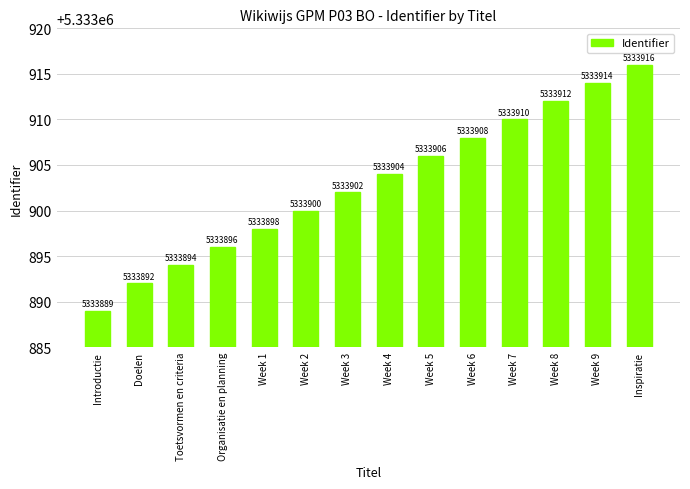

What is the value of the 1st bar from the left?

5333889